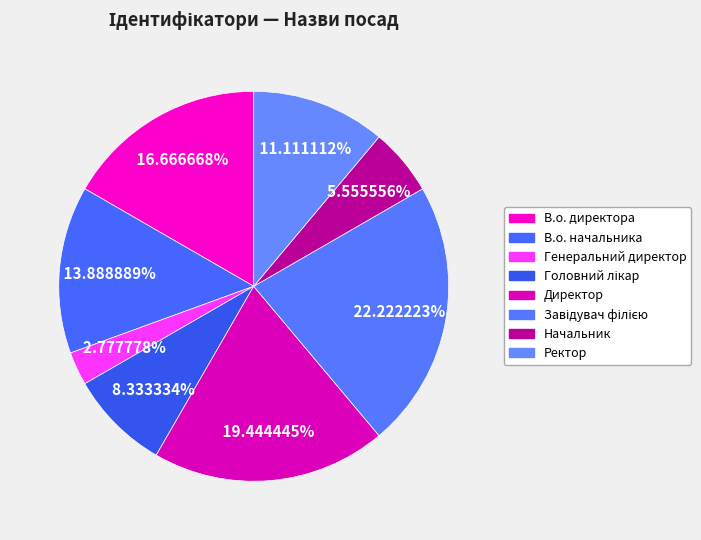

How many slices are in this pie chart?

8